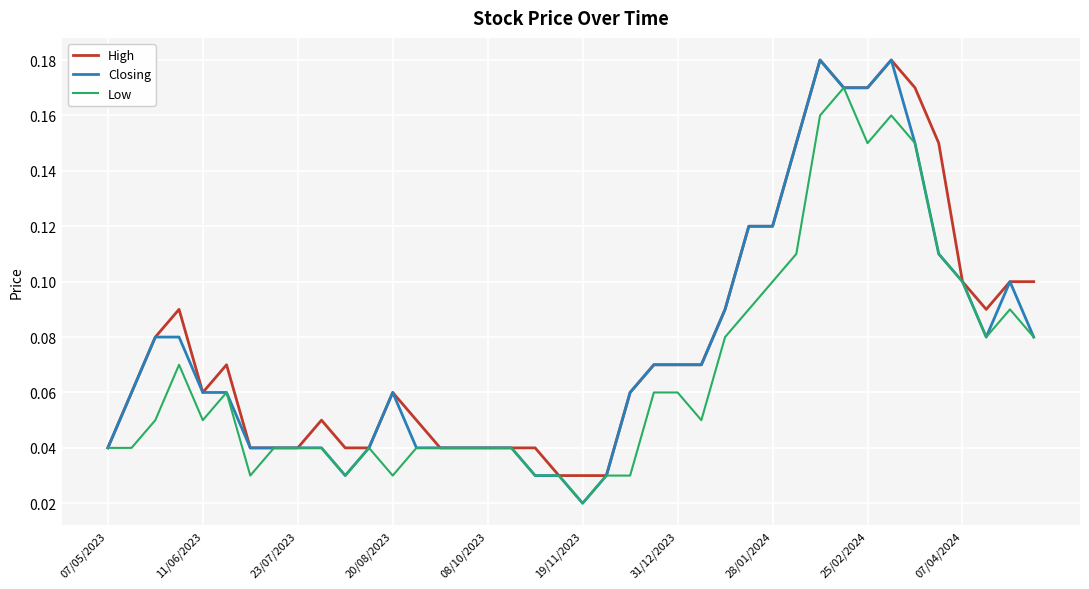

Rank the series by their average value, from highest to lowest.

High, Closing, Low